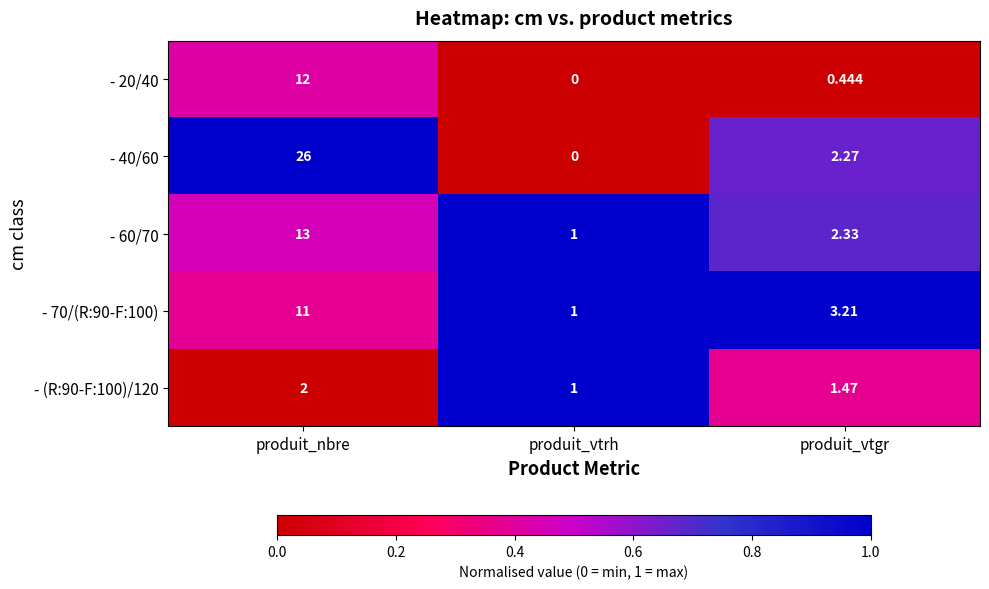

Rank the categories by - (R:90-F:100)/120 value from highest to lowest.

produit_nbre, produit_vtgr, produit_vtrh